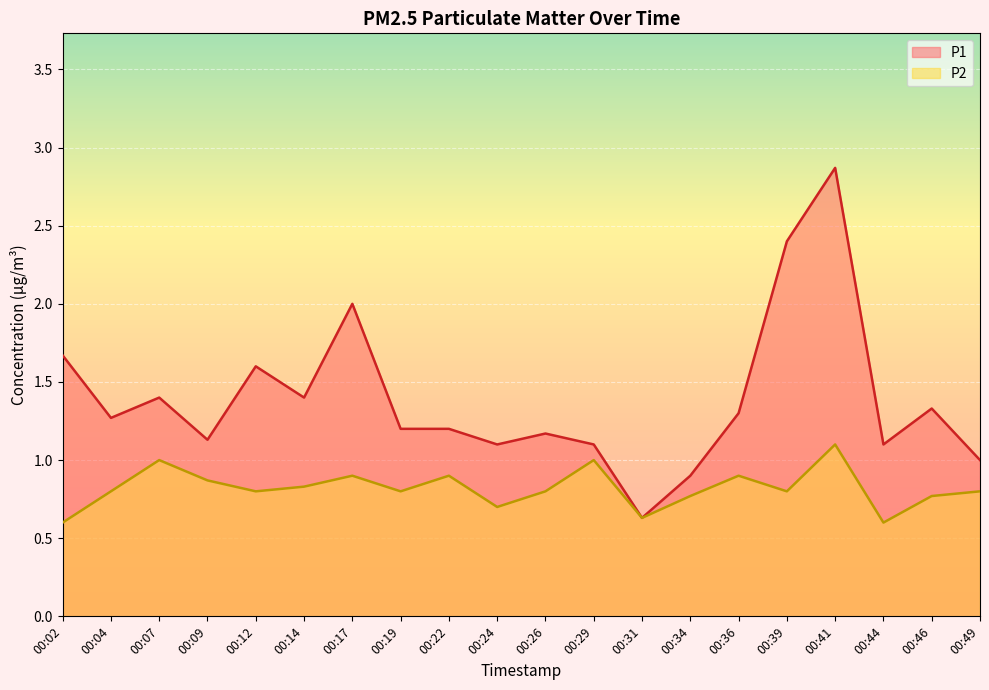

How many data points does each series have?

20